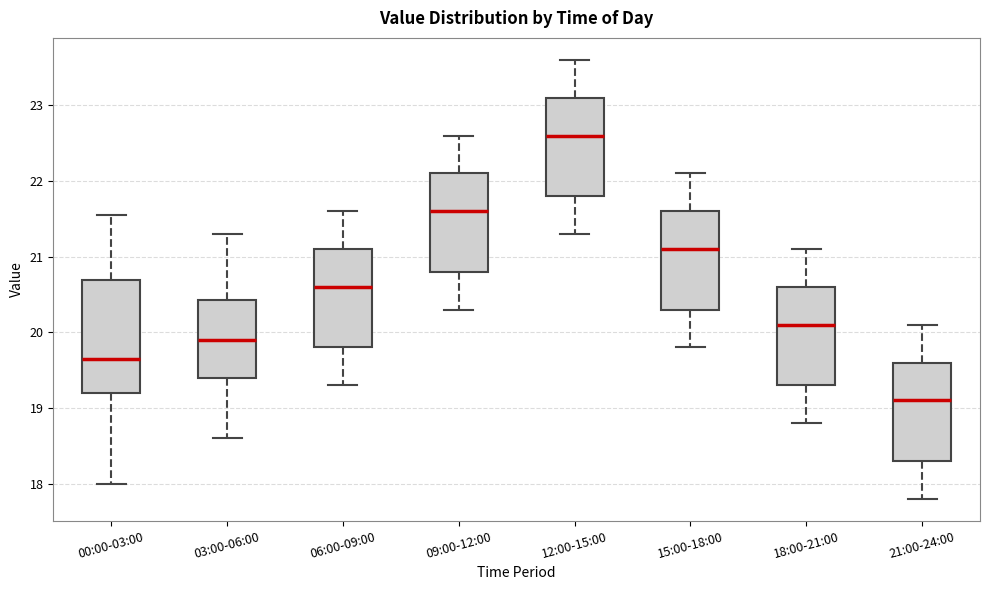

Where does the upper whisker of the box for 12:00-15:00 end on the y-axis? The values are not printed on the chart, so give them approximately, as read against the axis.

23.6